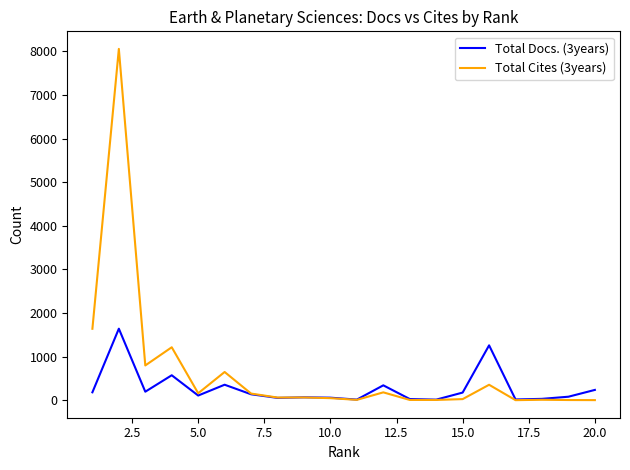

What is the greatest value displayed?

8055